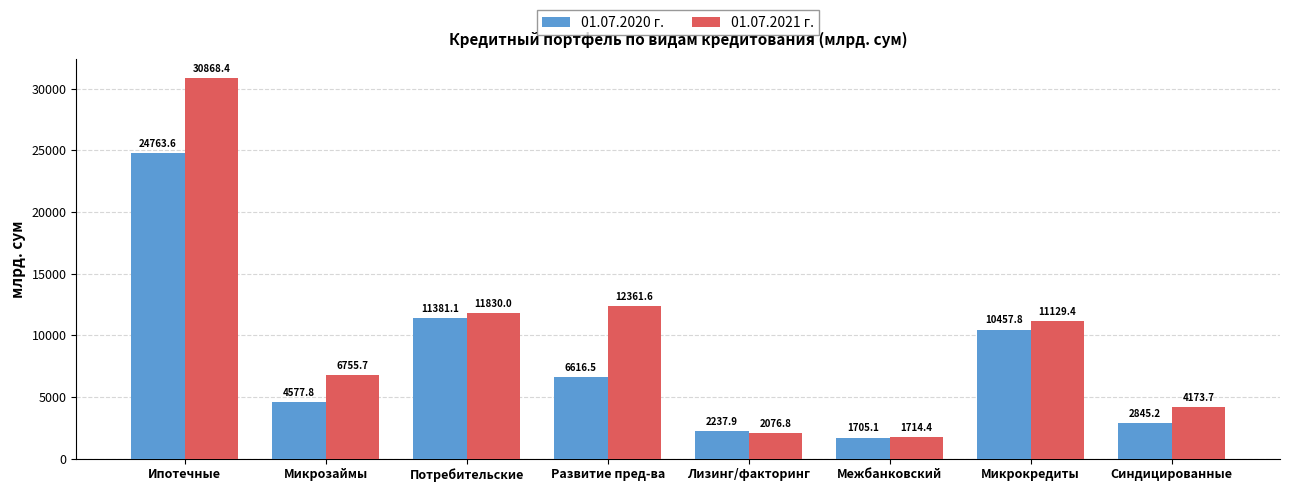

At how many categories does at least one series exceed 26940?

1